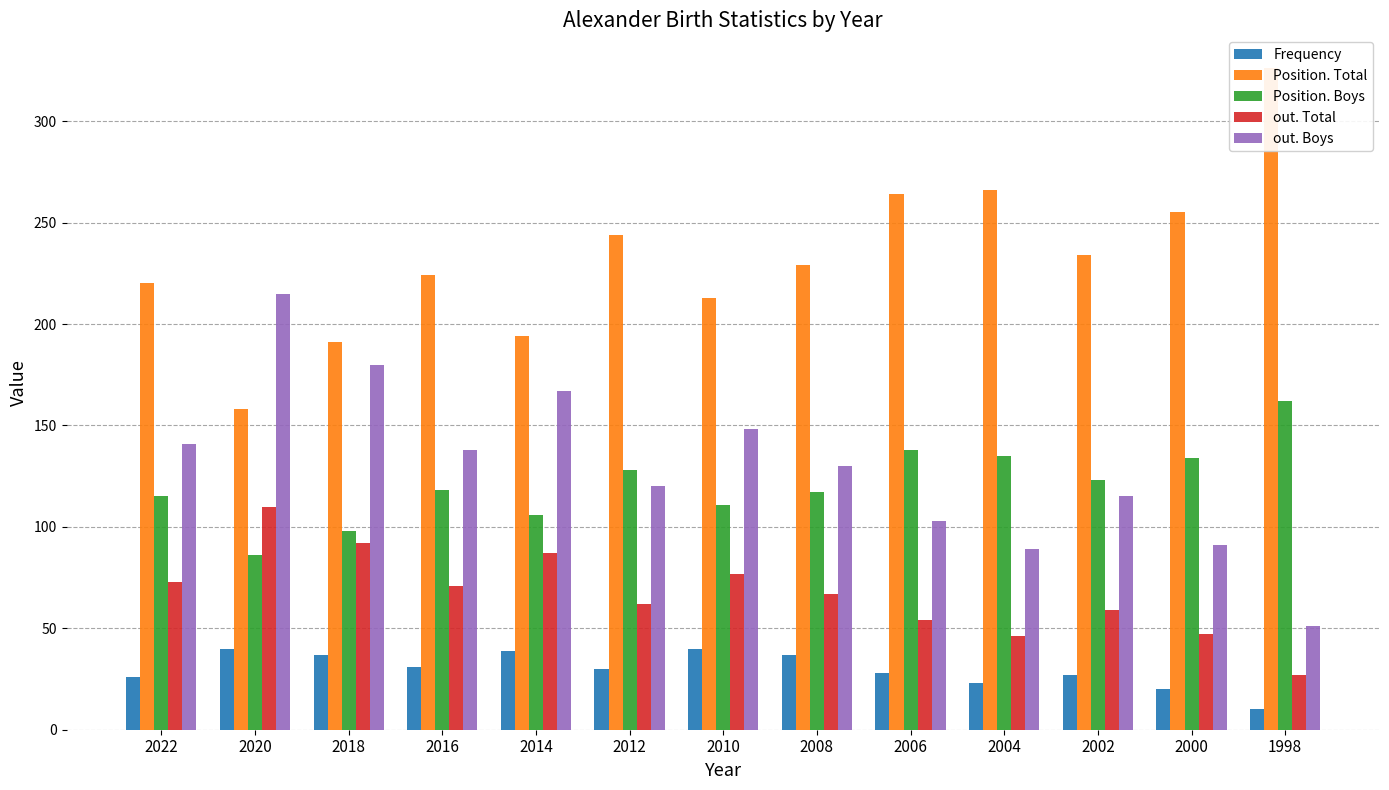

Between 2020 and 2016, which series saw the biggest shift?

out. Boys